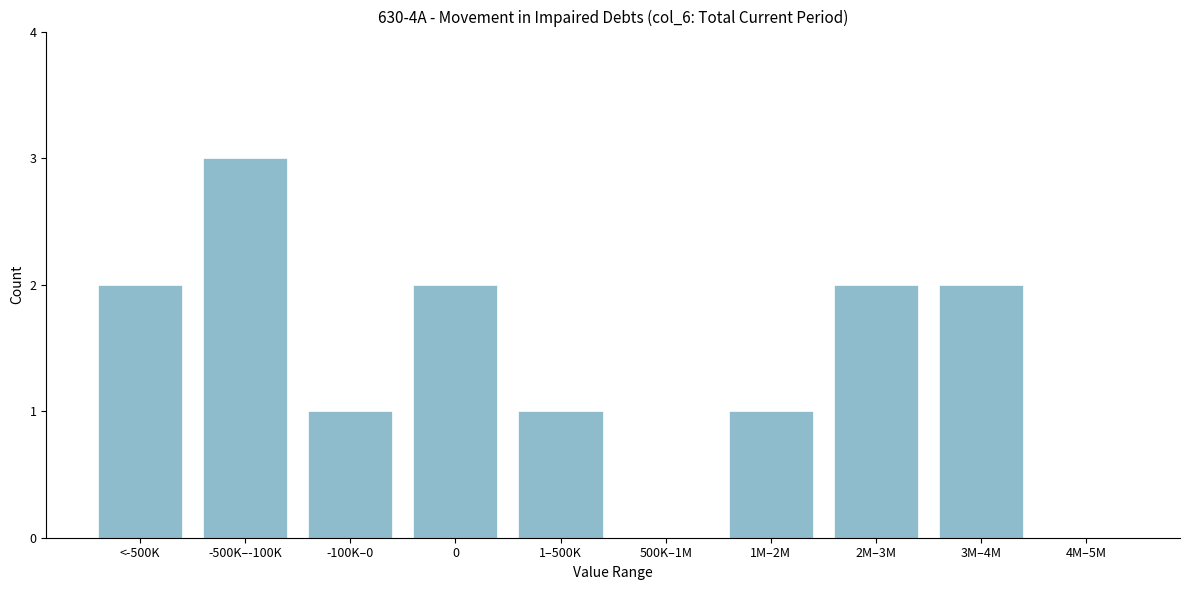

Reading right to left, transcribe all the data shown in this chart.

4M–5M=0	3M–4M=2	2M–3M=2	1M–2M=1	500K–1M=0	1–500K=1	0=2	-100K–0=1	-500K–-100K=3	<-500K=2